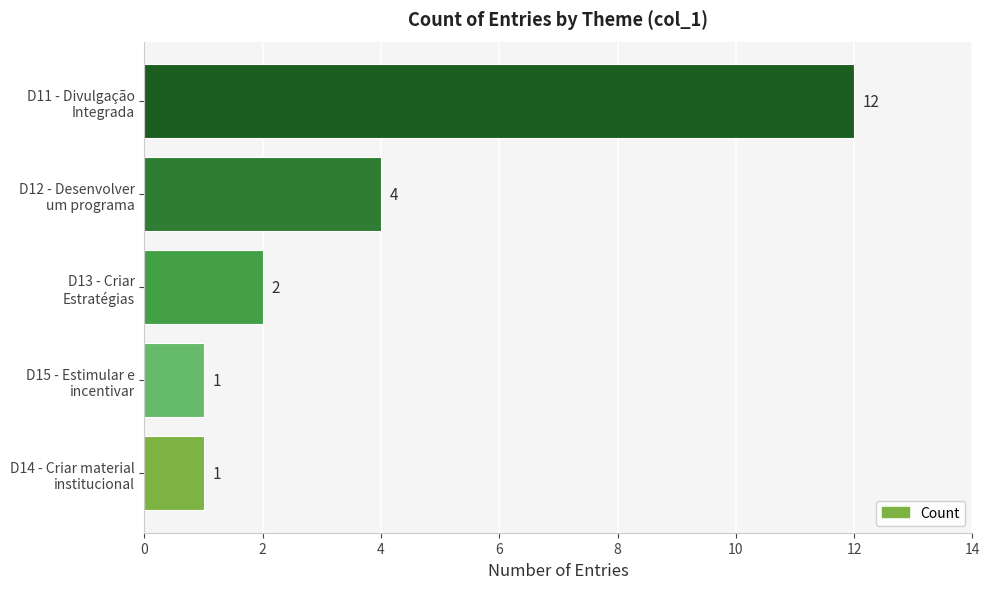

Reading bottom to top, what are all the values shown in this chart?

1	1	2	4	12